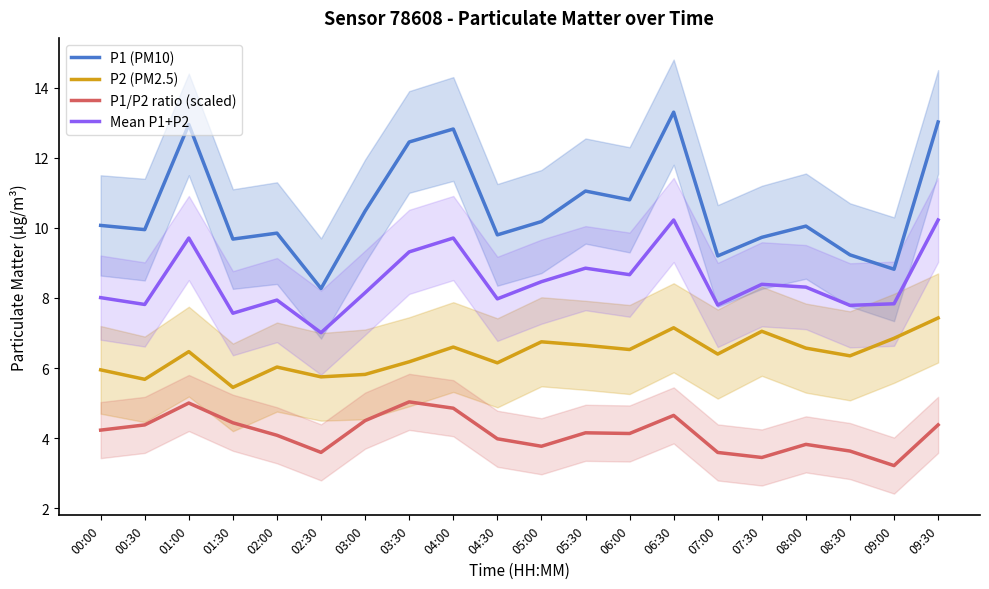

Where is P1/P2 ratio (scaled) nearest to the value 4?

04:30